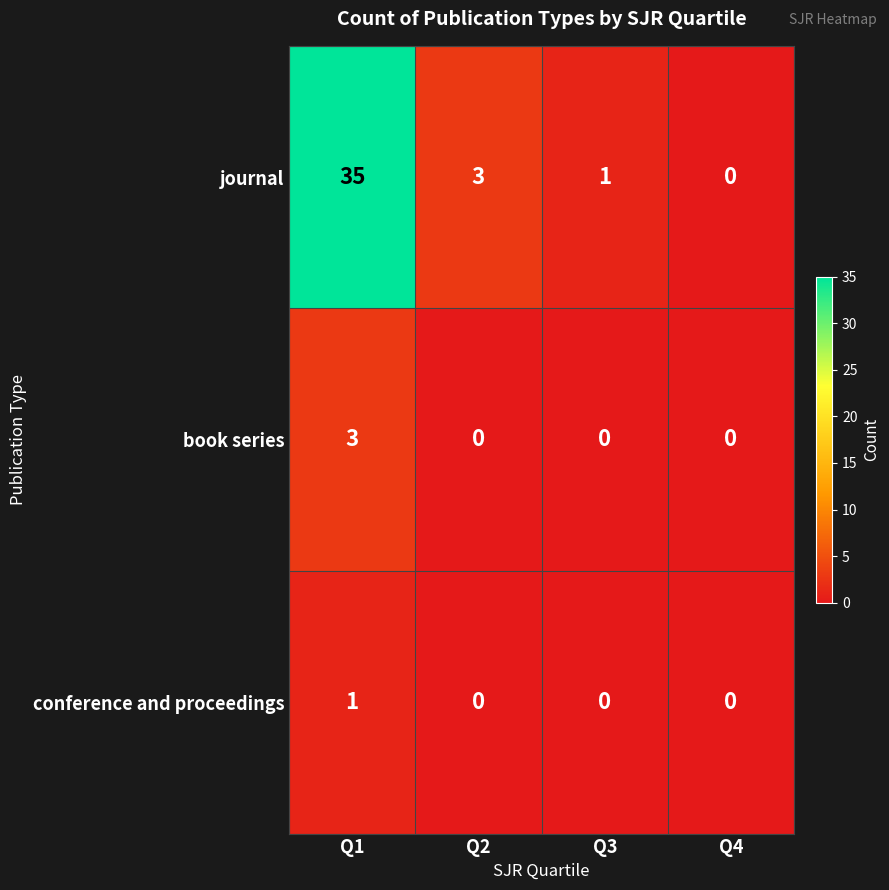

At which category is the sum across all series the highest?

Q1